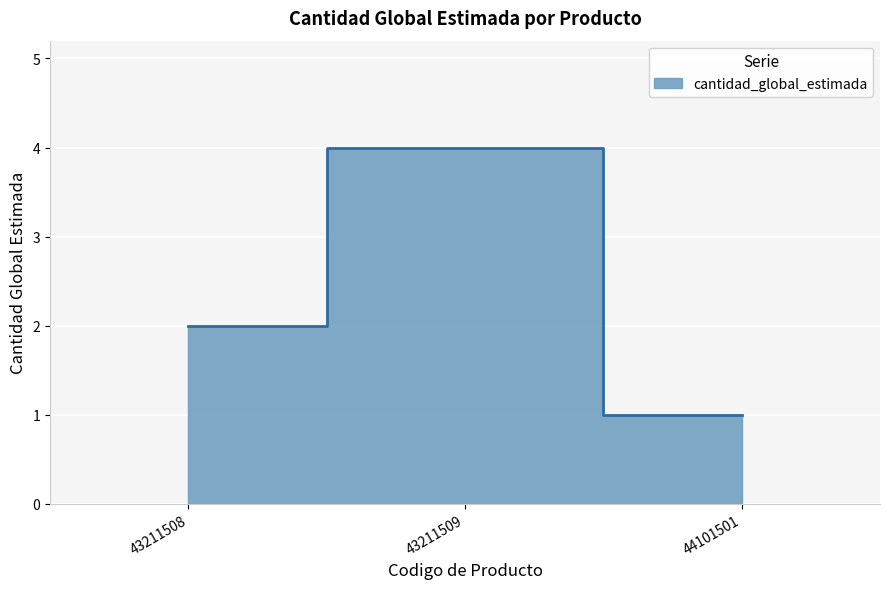

What is the change in value from 43211508 to 43211509?

+2